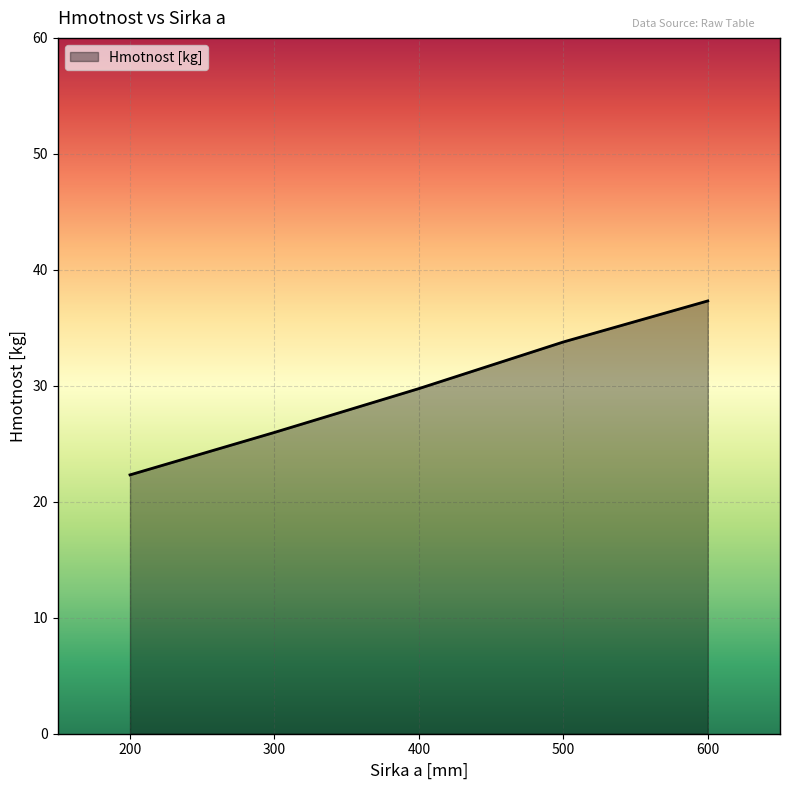

Rank the categories by value from lowest to highest.

200, 300, 400, 500, 600